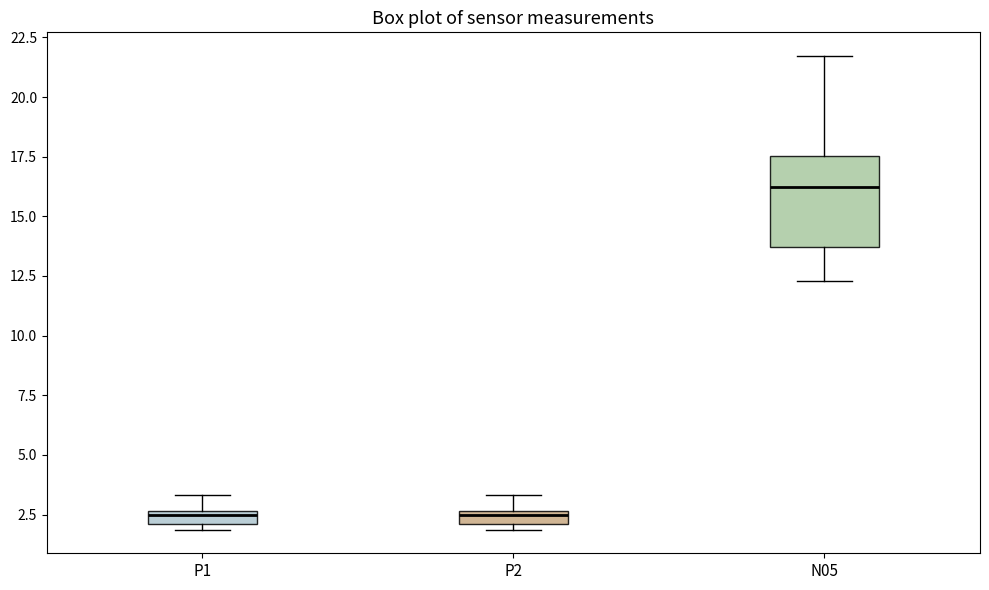

Which box has the highest median line?

N05